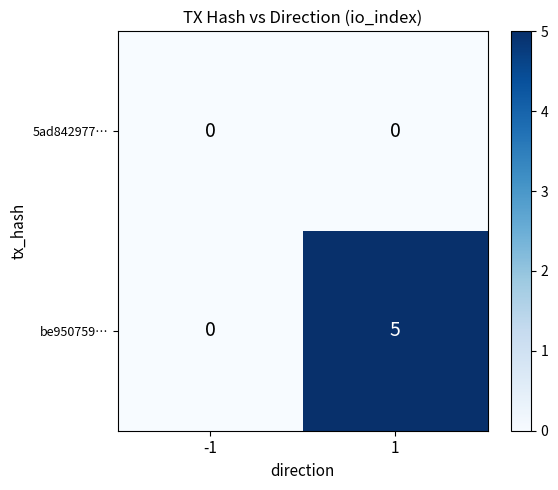

Reading left to right, transcribe all the data shown in this chart.

5ad842977…: 0	0
be950759…: 0	5